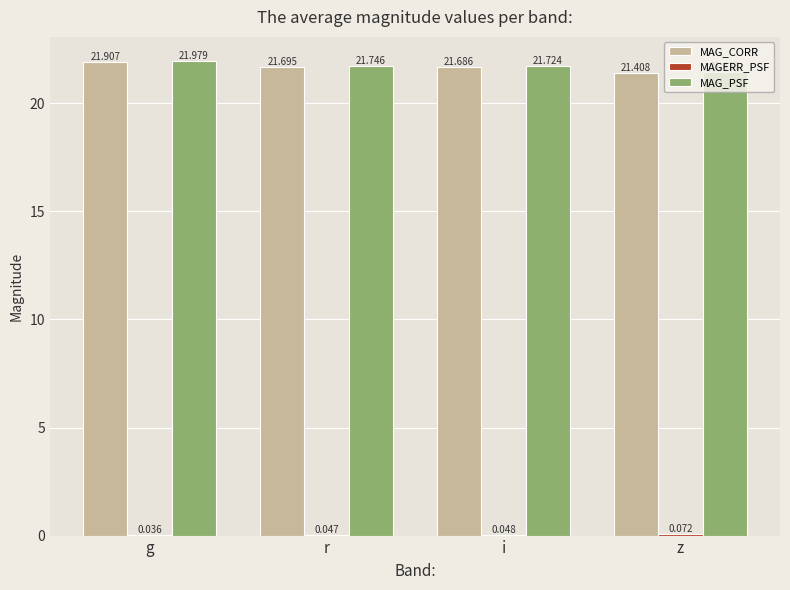

How many groups of bars are there?

4